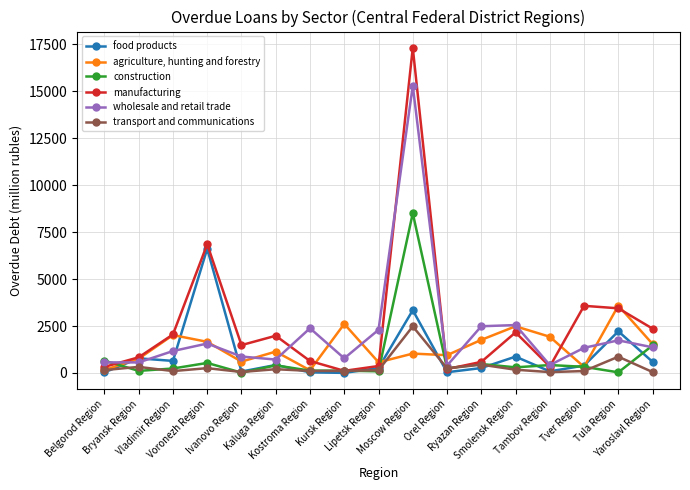

List the series in order of their peak value, lowest first.

transport and communications, agriculture, hunting and forestry, food products, construction, wholesale and retail trade, manufacturing